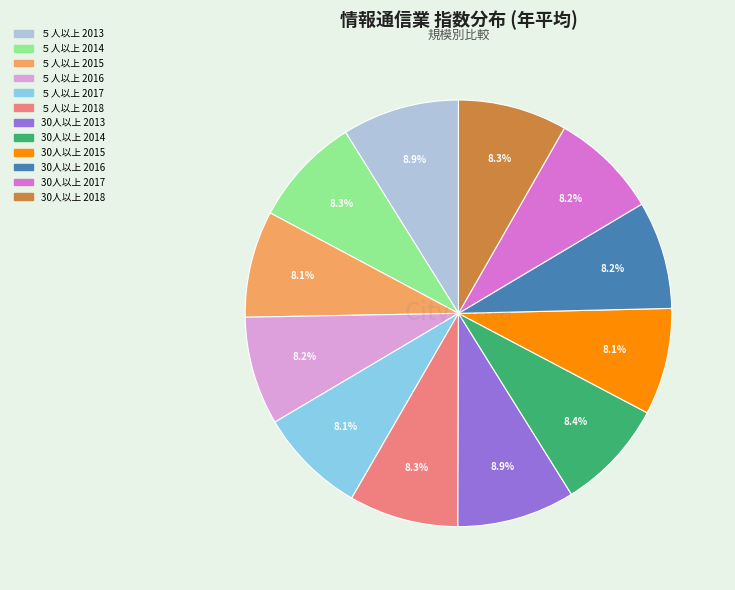

What percentage do 30人以上 2017 and ５人以上 2015 together represent?

16.3%